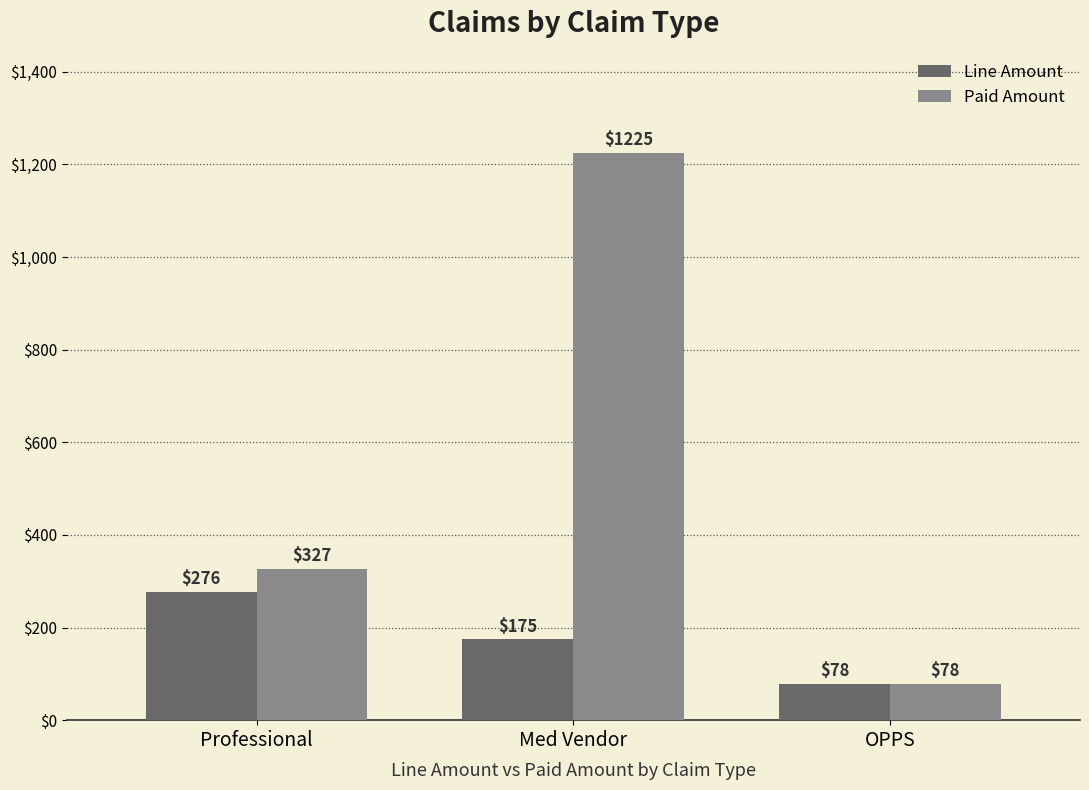

Between Professional and Med Vendor, which series saw the biggest shift?

Paid Amount